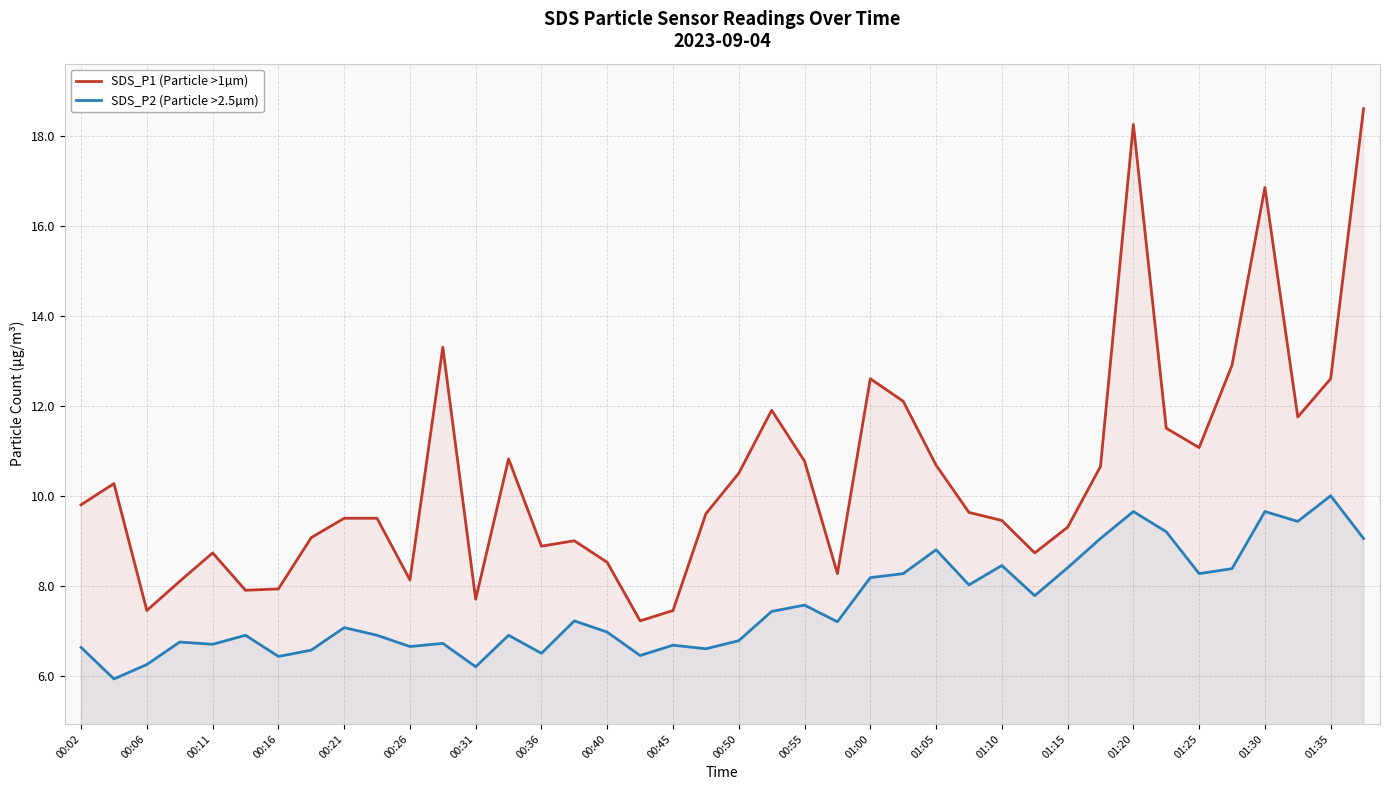

What are all the series names shown in the legend?

SDS_P1 (Particle >1µm), SDS_P2 (Particle >2.5µm)